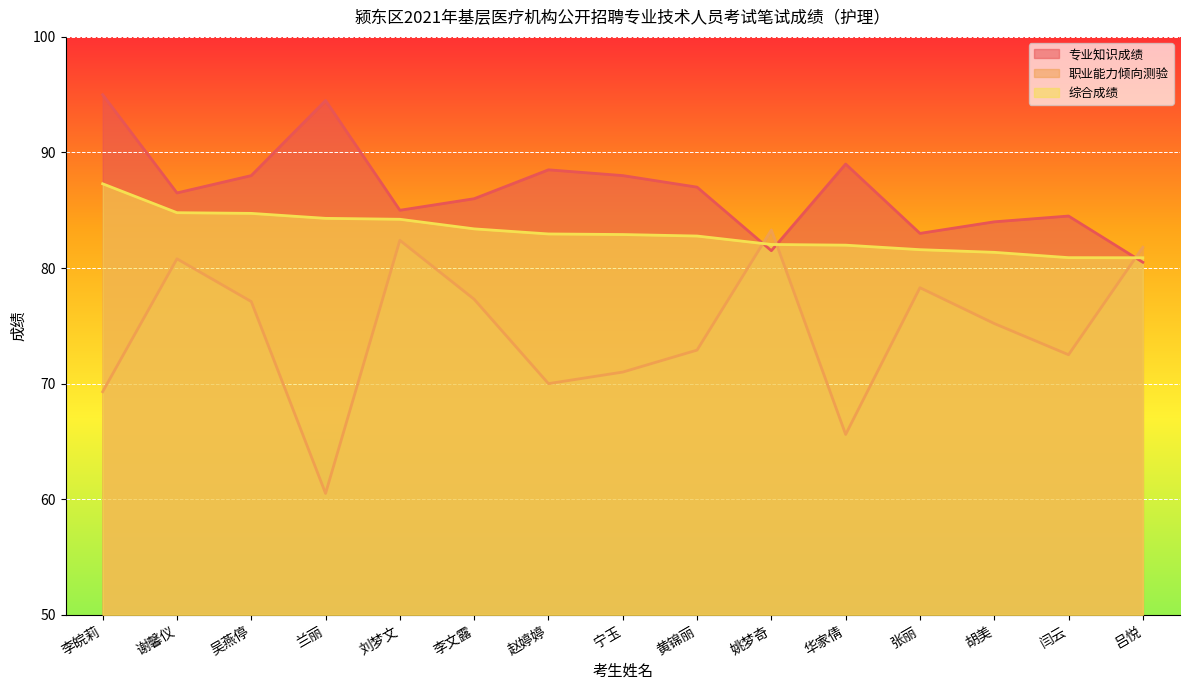

Is the value of 职业能力倾向测验 at 张丽 greater than the value of 专业知识成绩 at 李皖莉?

No